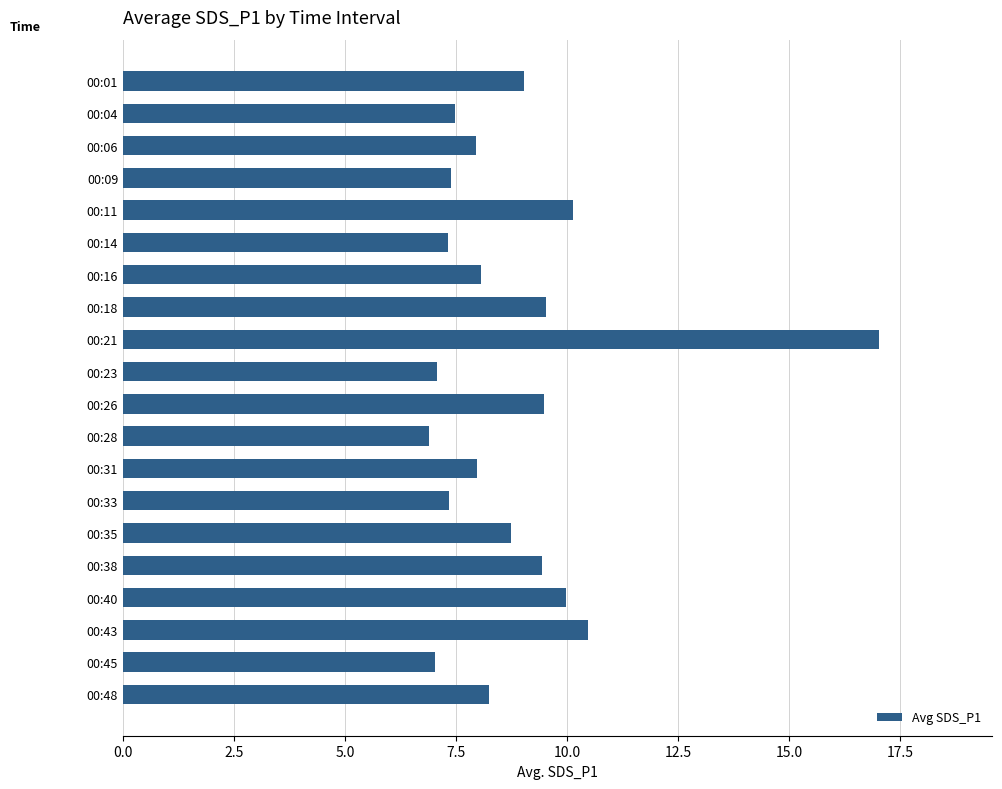

What is the change in value from 00:21 to 00:28?

-10.1